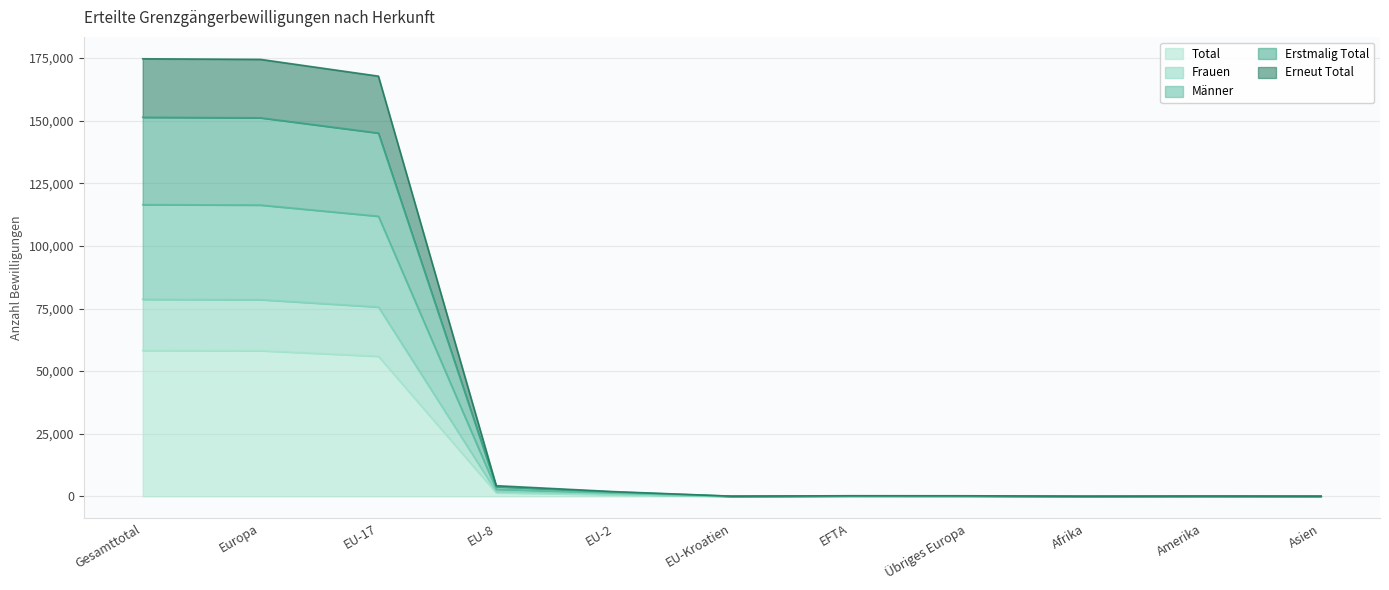

Is it true that Total equals 444 at EU-8?

False